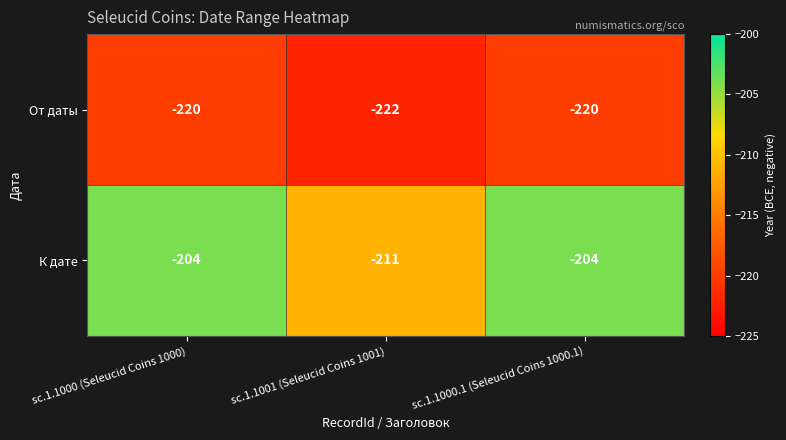

Which series has the widest spread of values?

К дате